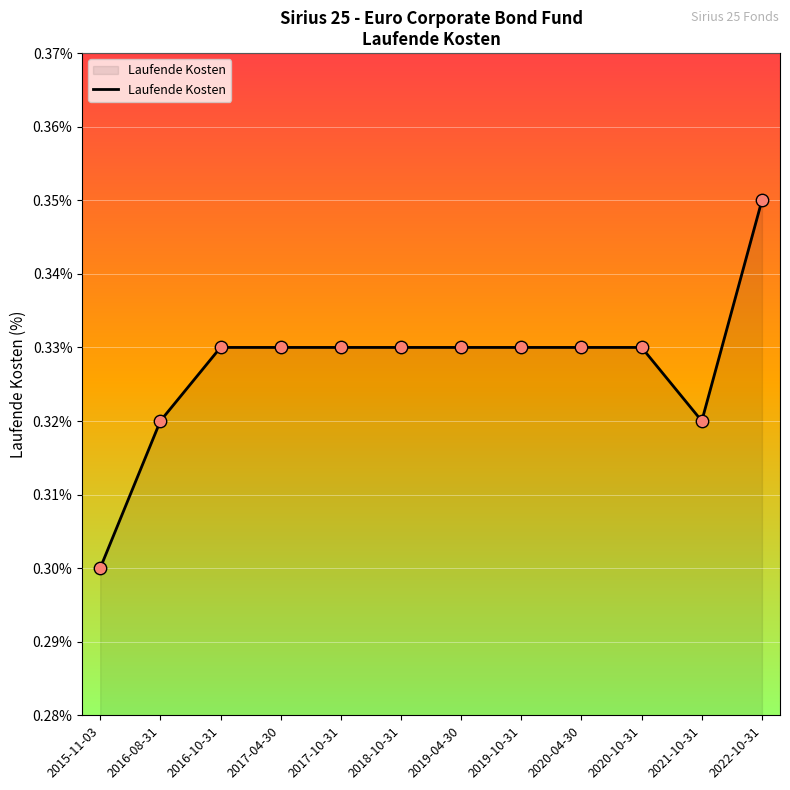

Which has a higher value, 2016-10-31 or 2015-11-03?

2016-10-31